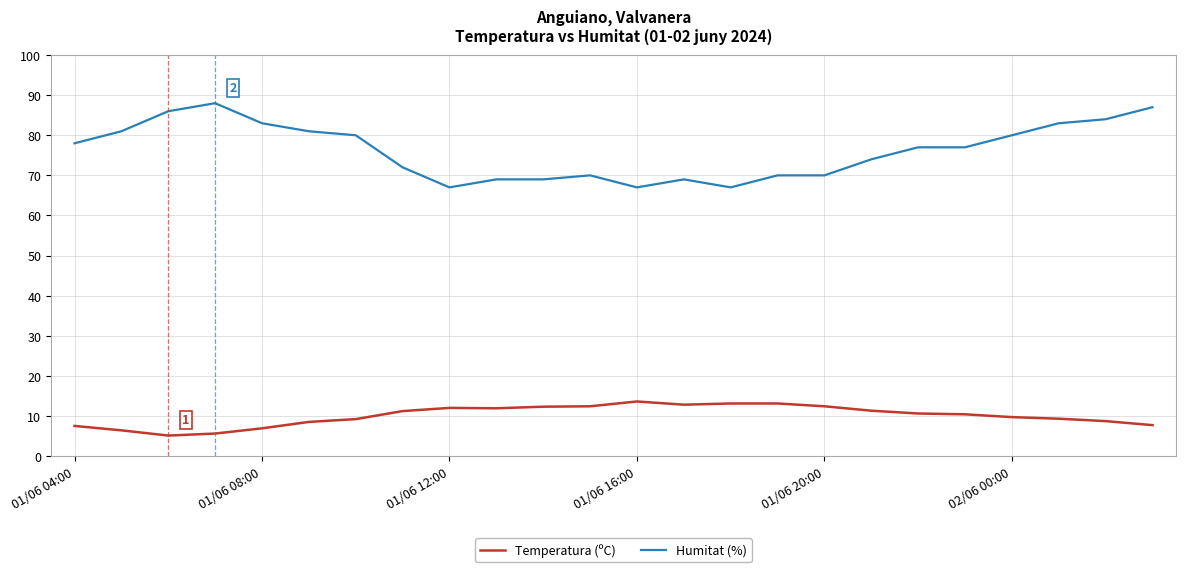

Does the chart have visible grid lines?

Yes